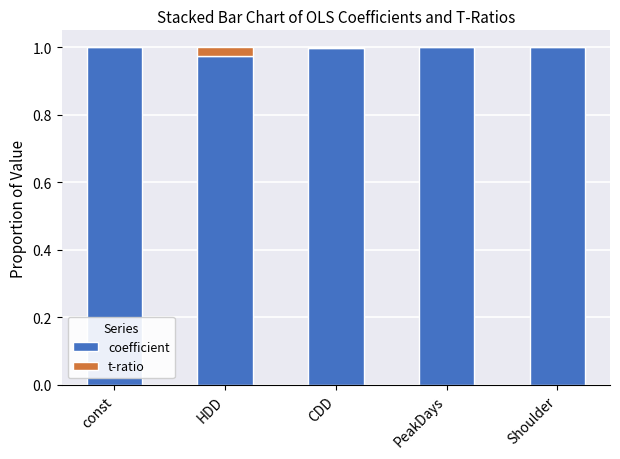

True or false: coefficient has a value of 1.0 at Shoulder.

True